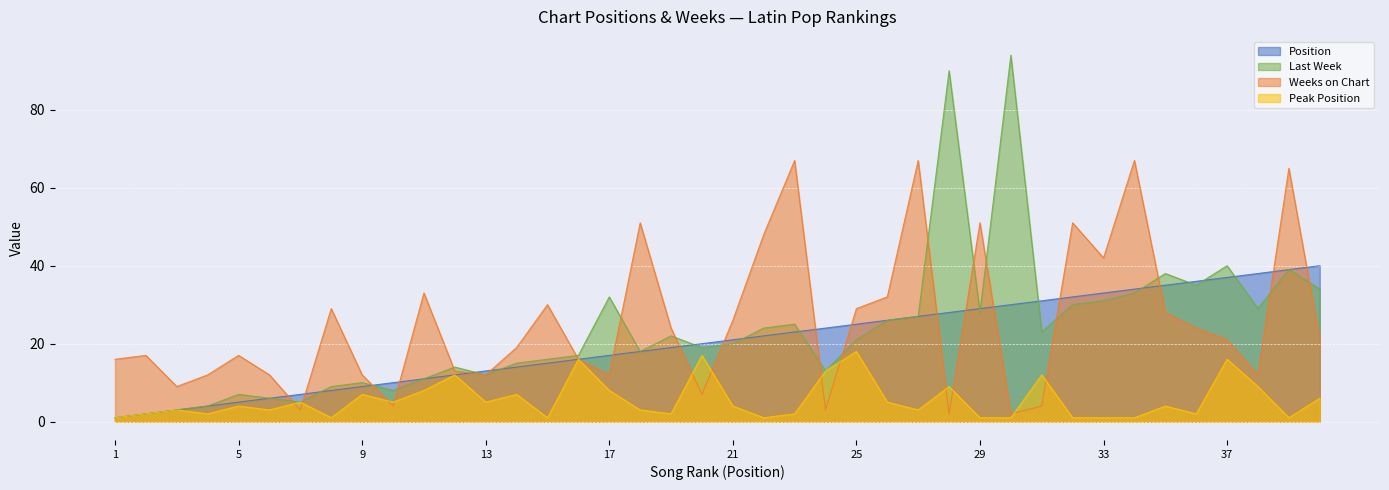

Between which two adjacent categories do Weeks on Chart and Position first intersect?

6 and 7